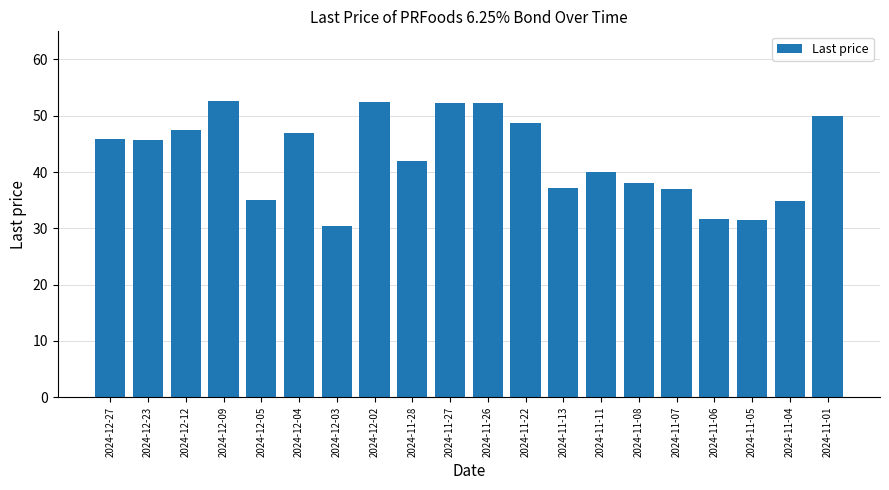

The chart shows a value of 29.4 at 2024-11-26. True or false?

False